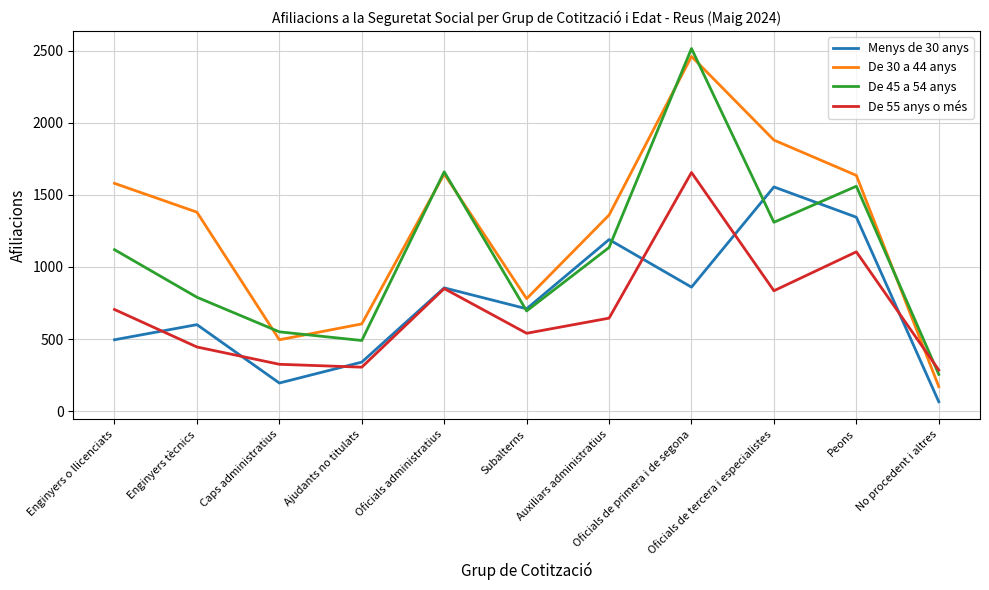

What is the difference between the De 30 a 44 anys values at Oficials de tercera i especialistes and Oficials administratius?

235